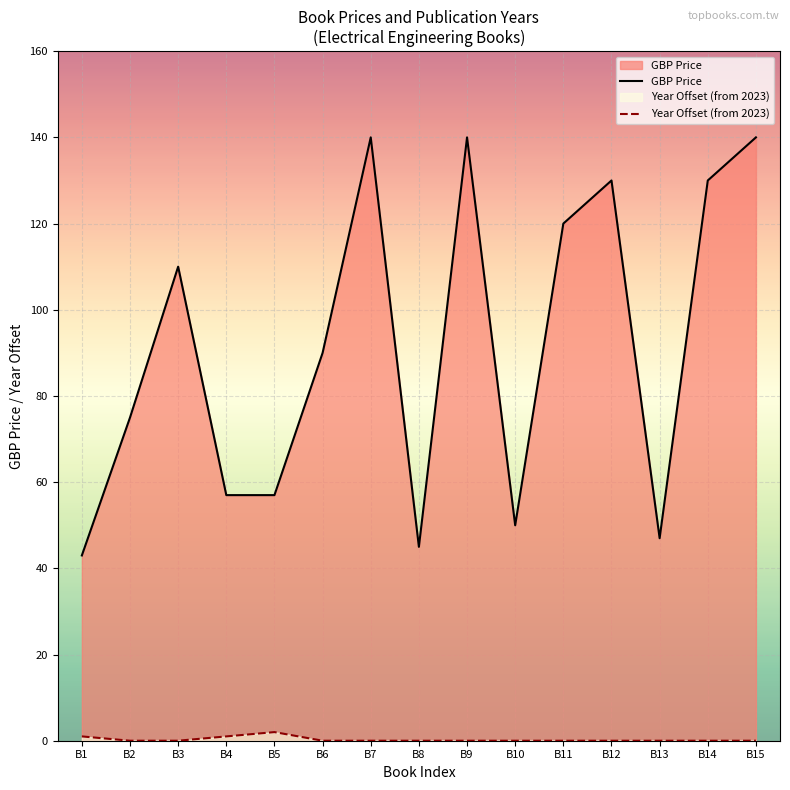

At which label does Year Offset (from 2023) reach its peak?

B5